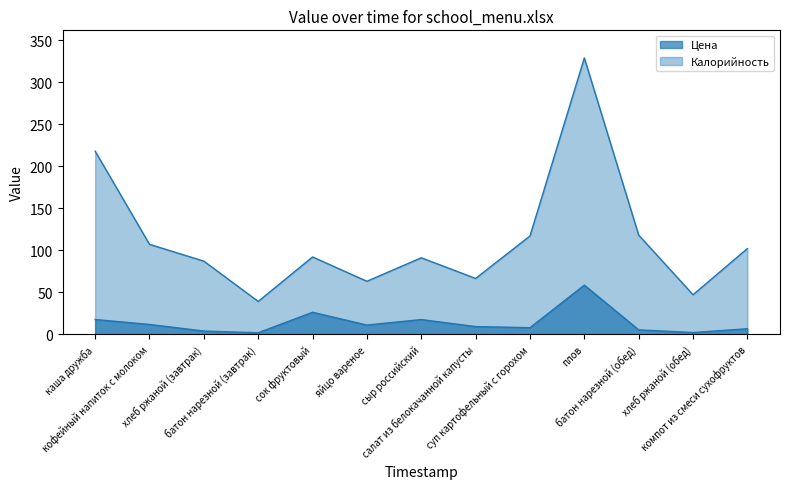

True or false: Калорийность and Цена intersect in this chart.

False